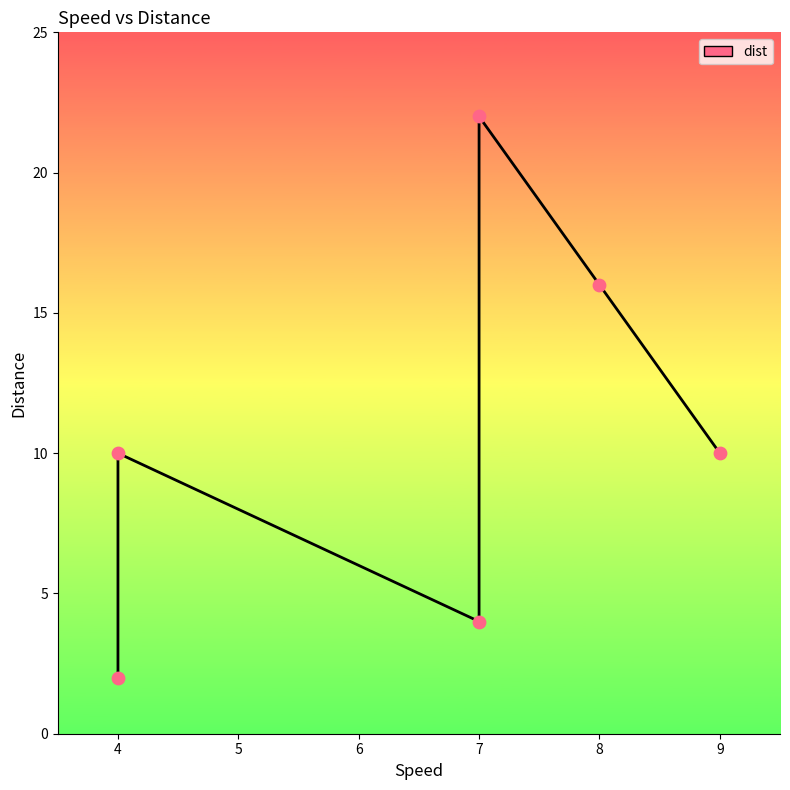

What is the change in value from 8 to 9?

-6